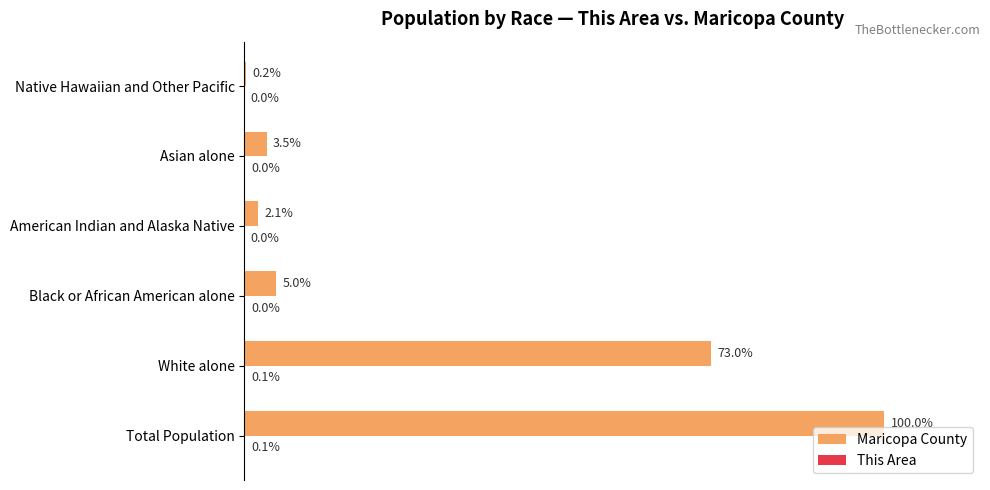

Which label corresponds to the largest value in the chart?

Total Population